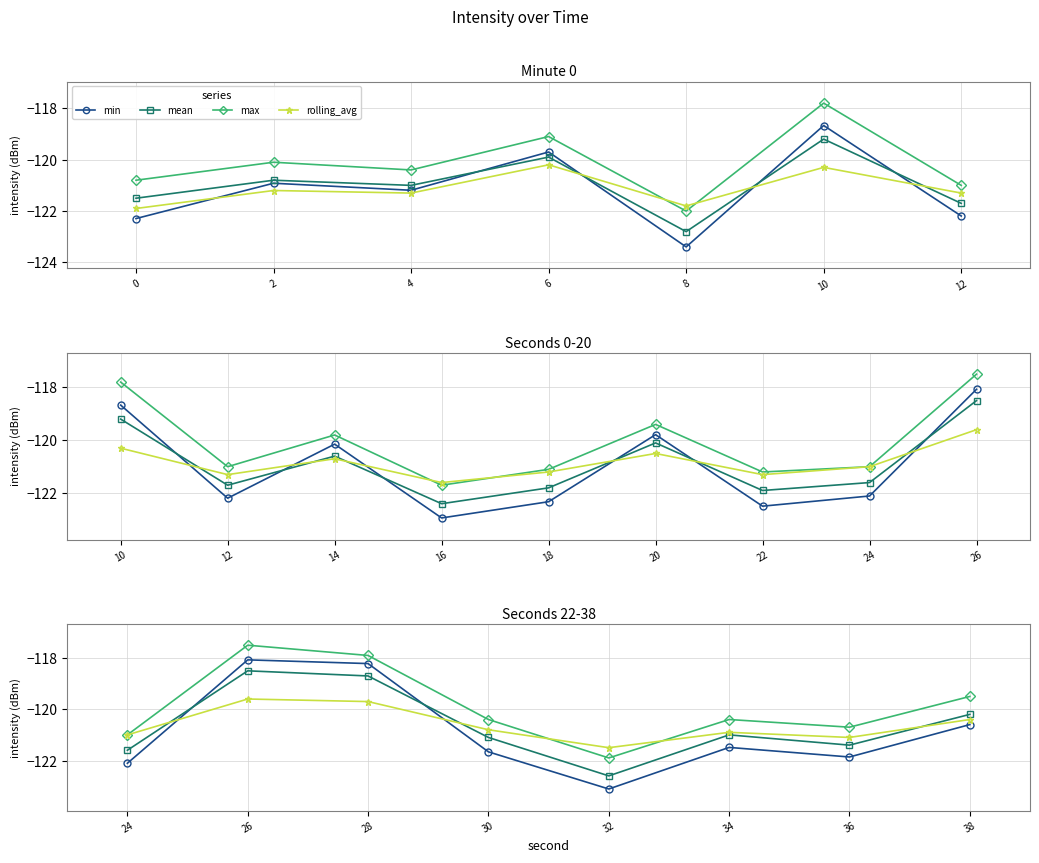

True or false: max has more than 2 points higher than both neighbors.

False